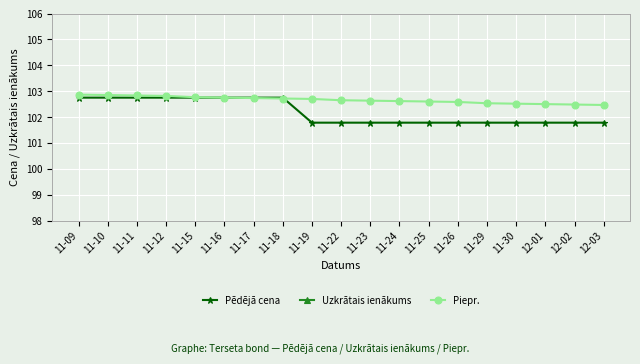

Which label corresponds to the smallest value in the chart?

12-03